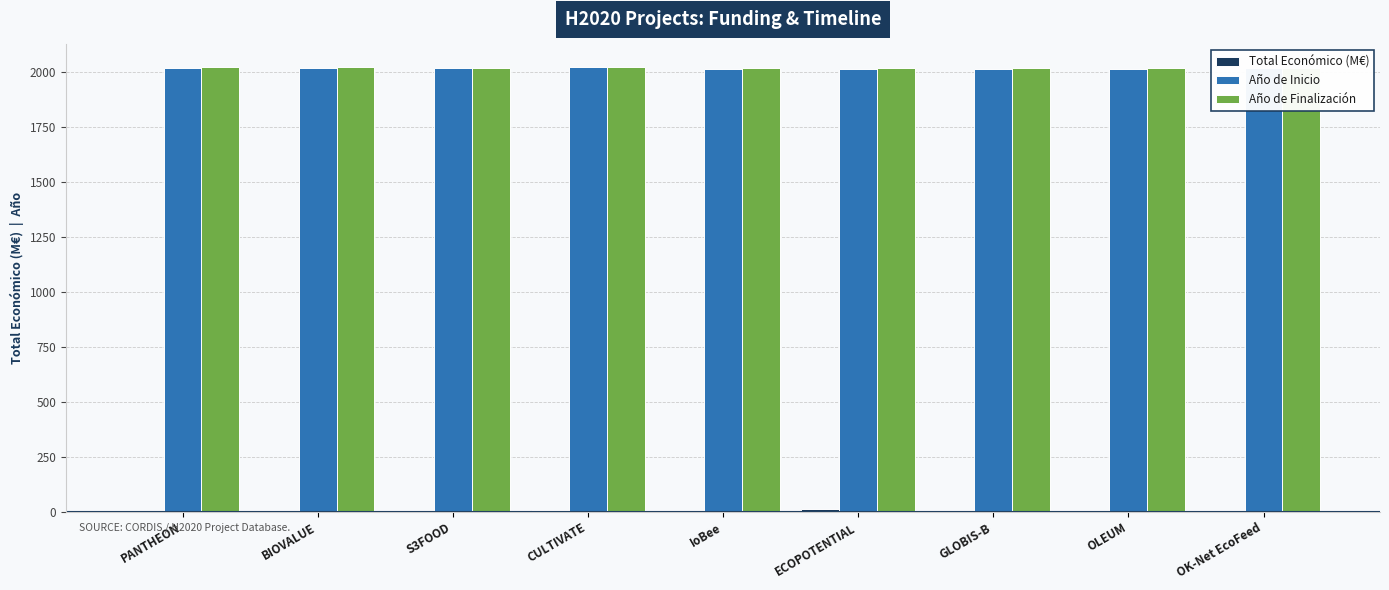

What is the sum of all Año de Inicio values?

18163.0